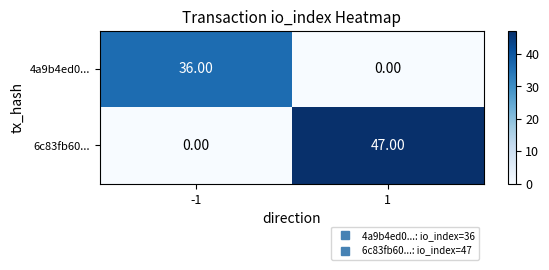

What is the total value across all series at 1?

47